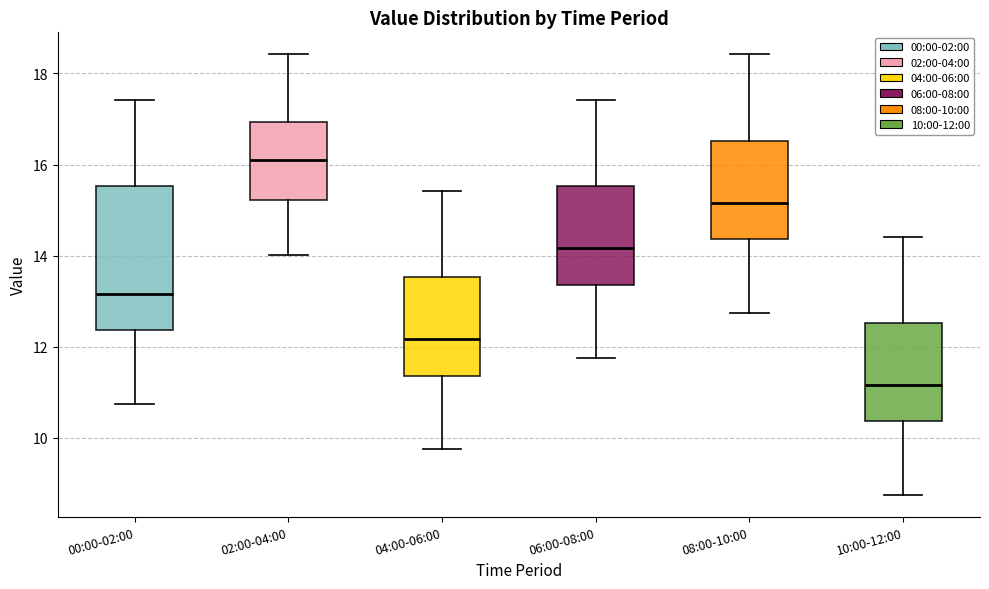

Which box has the highest median line?

02:00-04:00